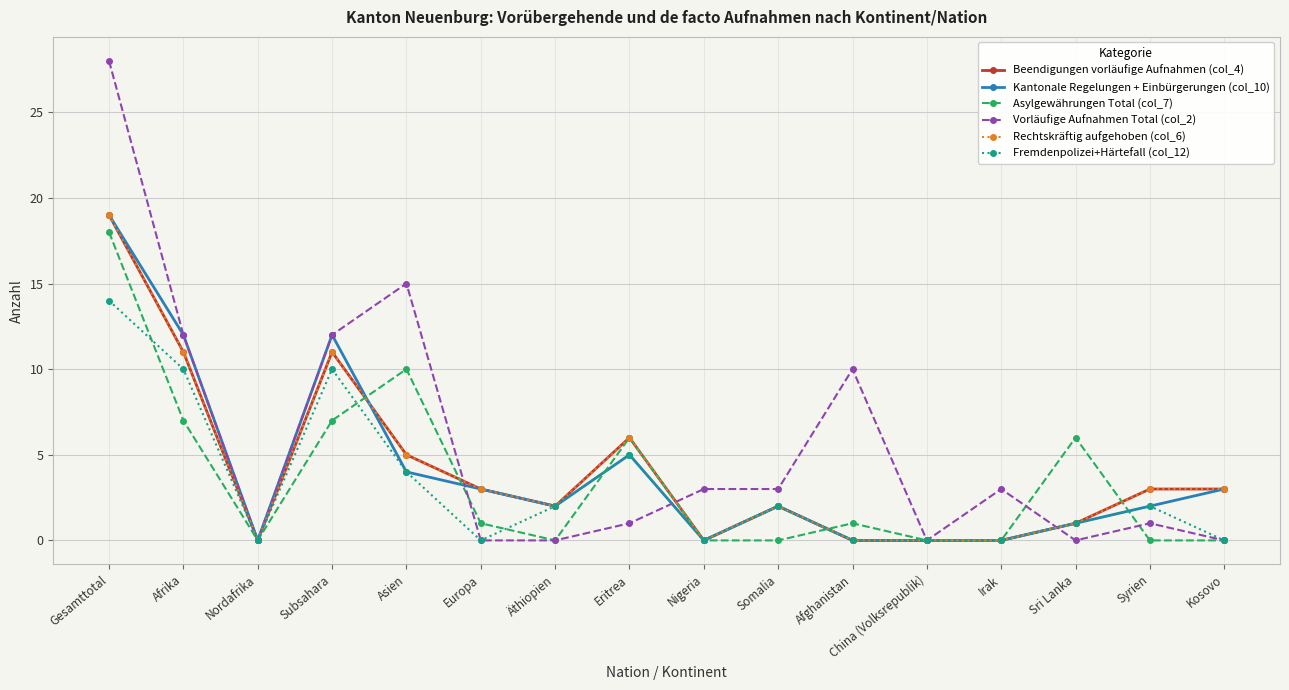

Is this an area chart (filled region under the line)?

No